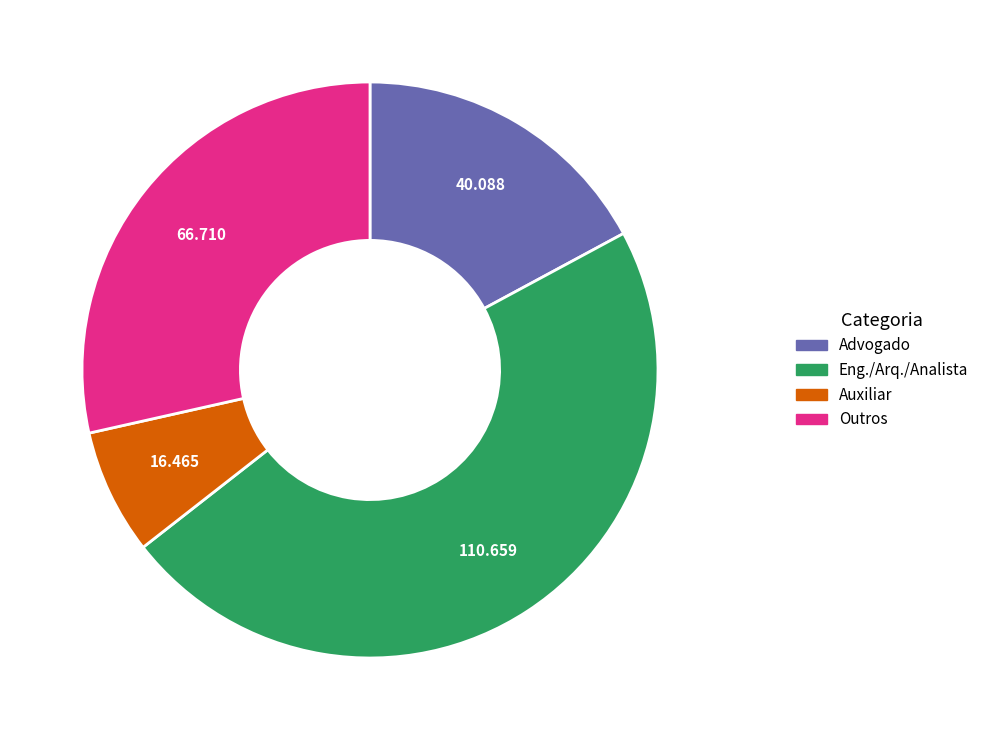

Combined, do Eng./Arq./Analista and Advogado account for over 50%?

Yes